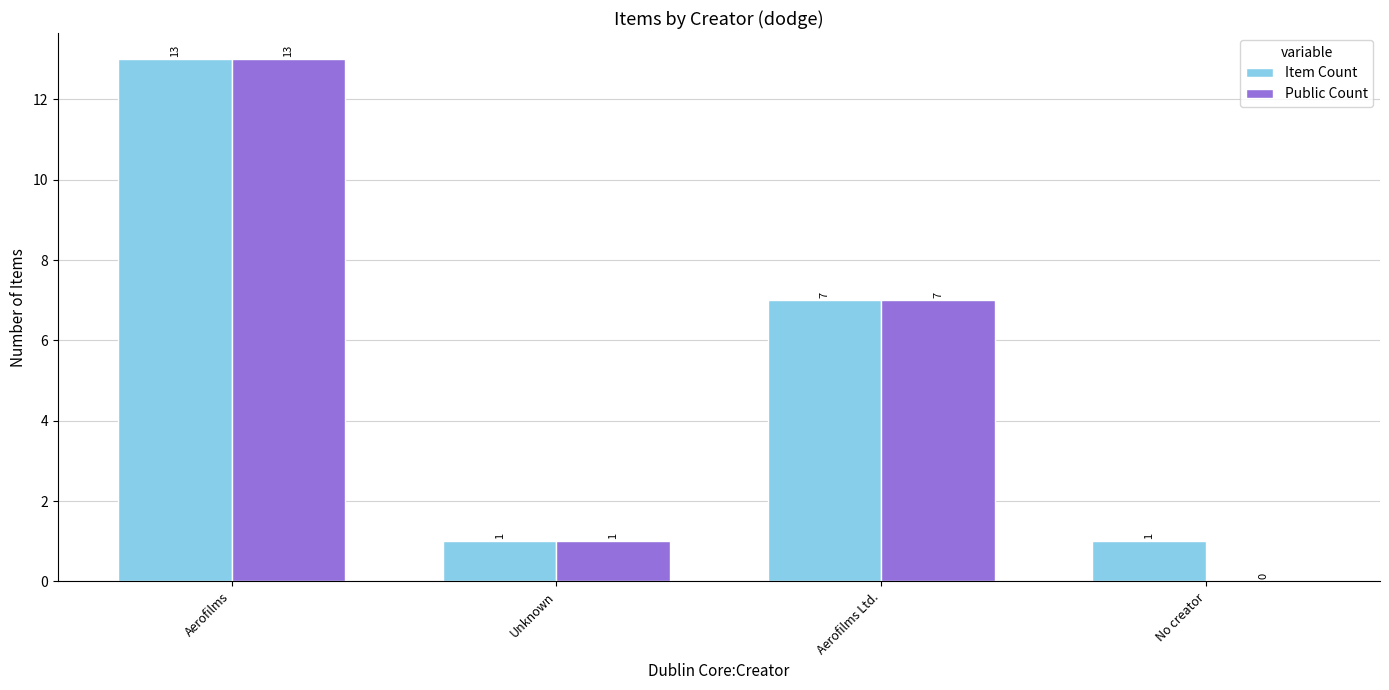

Which series has the largest total across all categories?

Item Count